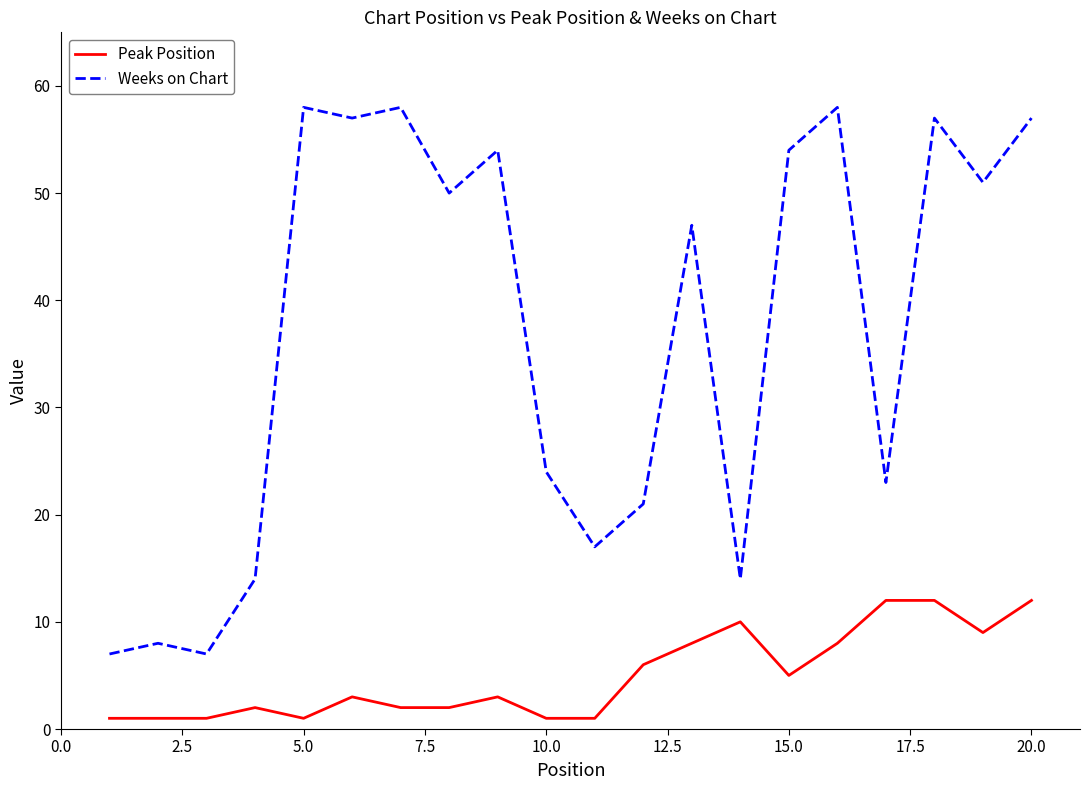

Rank the series by their maximum value, from lowest to highest.

Peak Position, Weeks on Chart